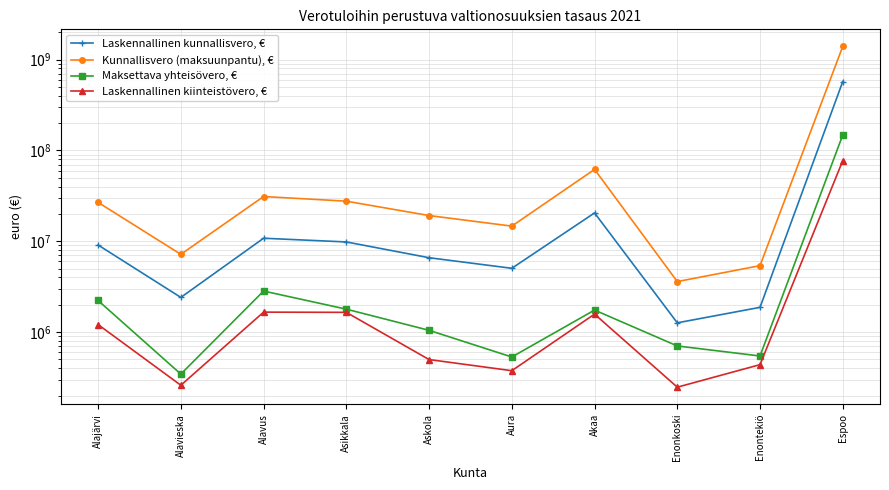

How many series are shown in this chart?

4